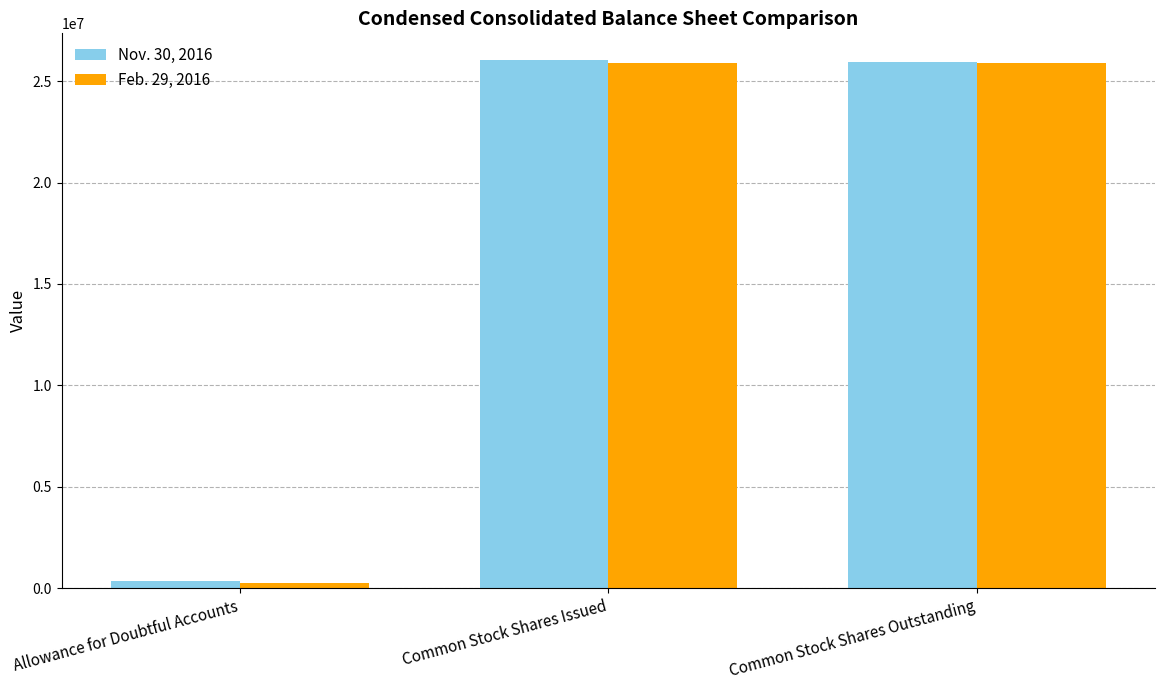

Count the number of data series in this chart.

2